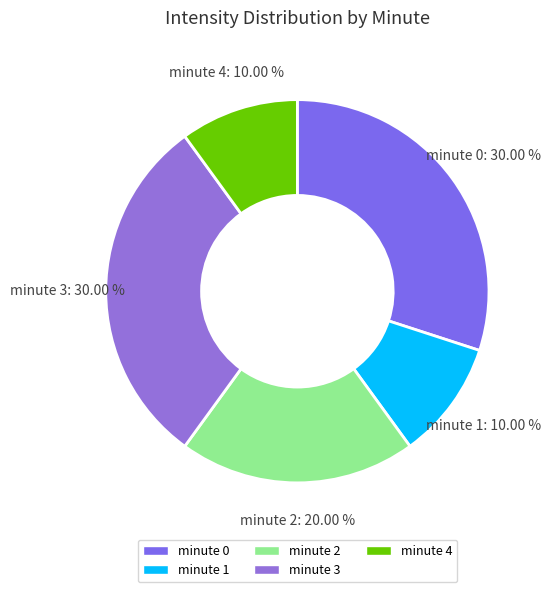

To the nearest percent, what portion does minute 4 represent?

10%